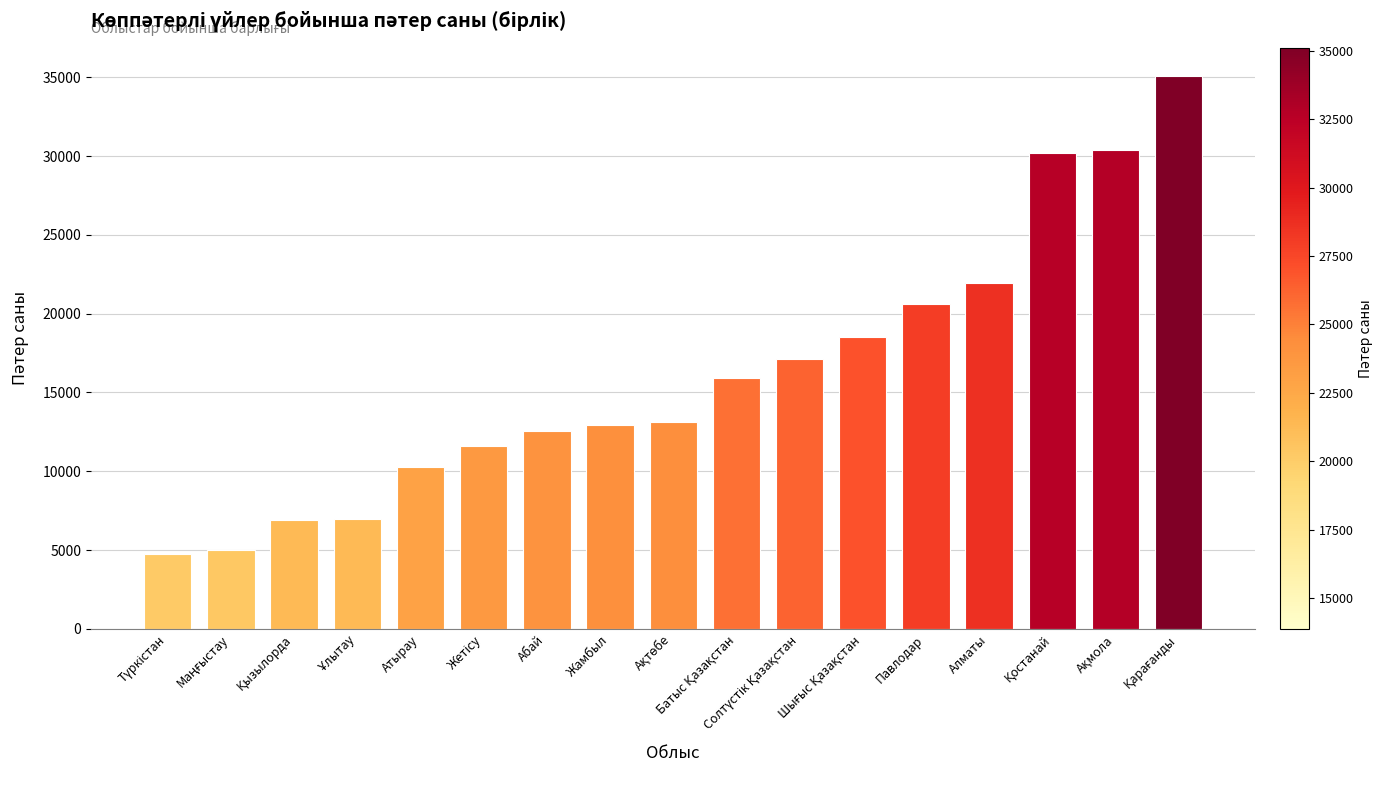

What is the smallest value displayed?

4772